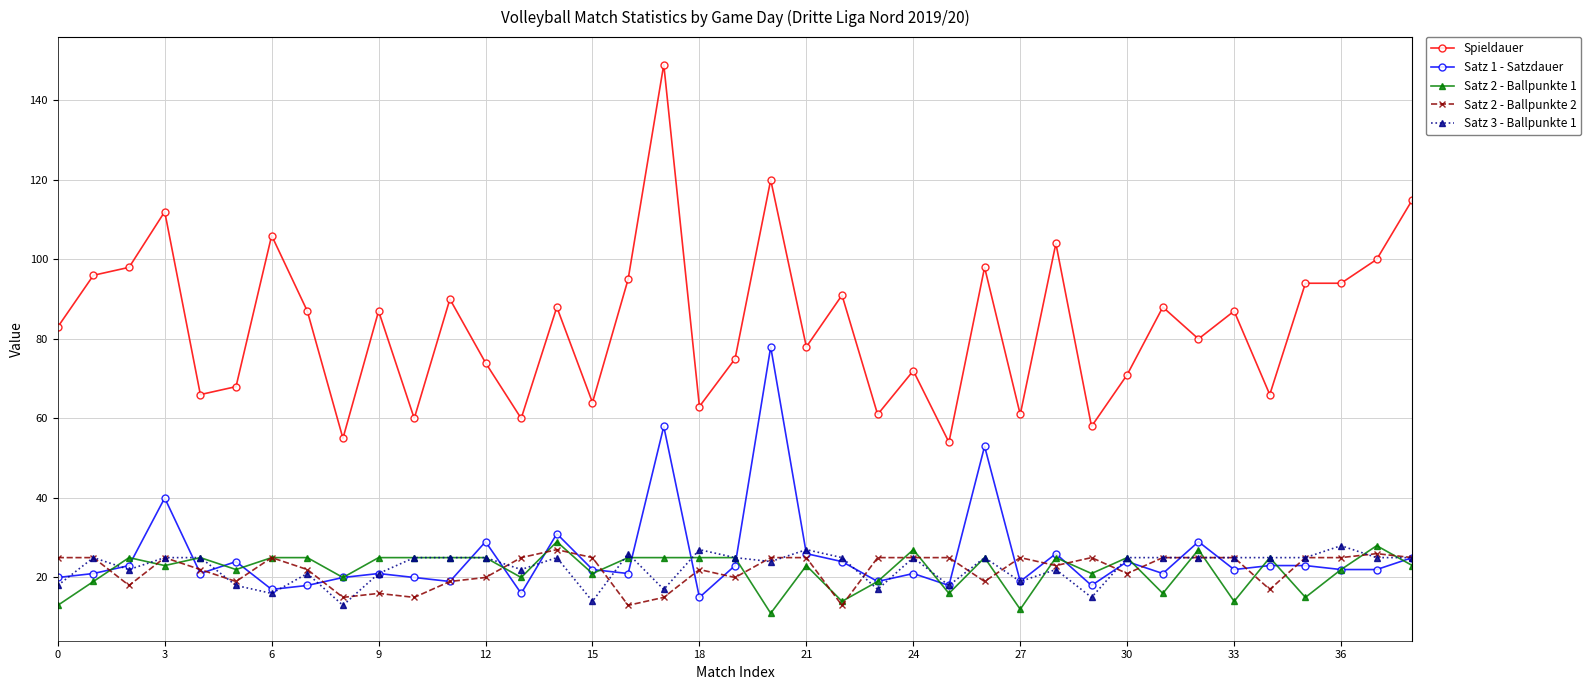

True or false: Spieldauer and Satz 2 - Ballpunkte 1 intersect in this chart.

False